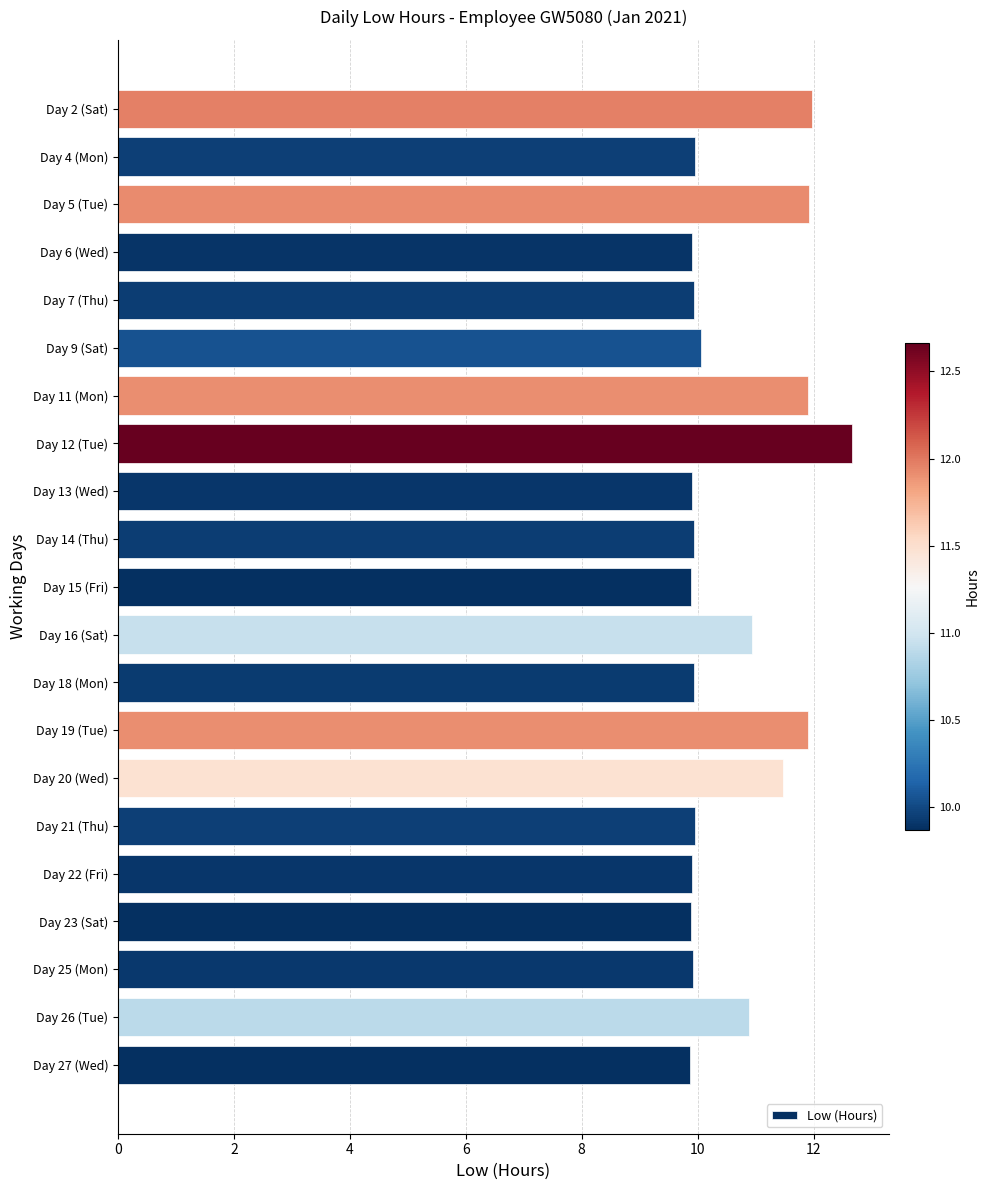

What is the difference between the second highest and minimum values?

2.1